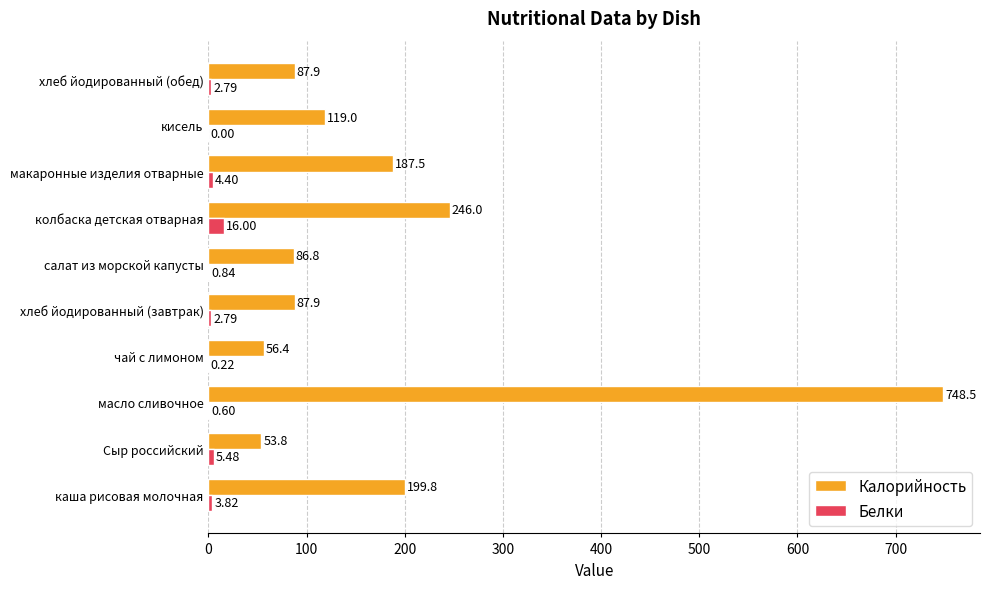

At which label is Калорийность closest to 401?

колбаска детская отварная